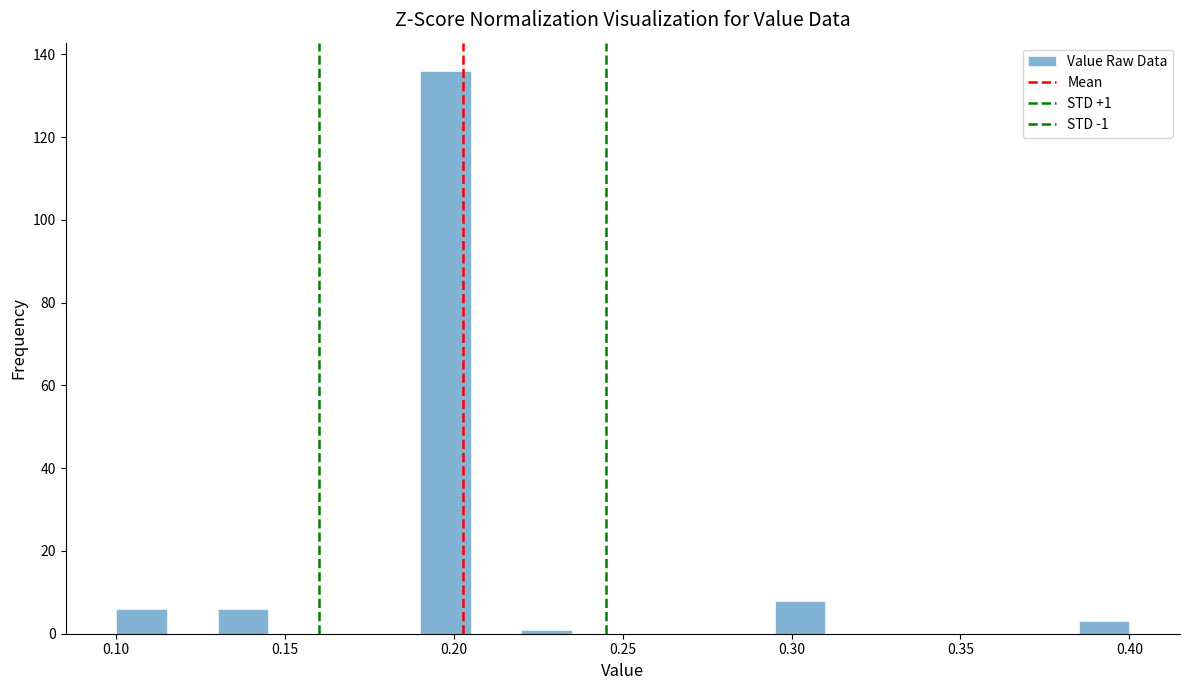

Read against the x-axis, roughly where is the centre of the tallest bar?

0.200